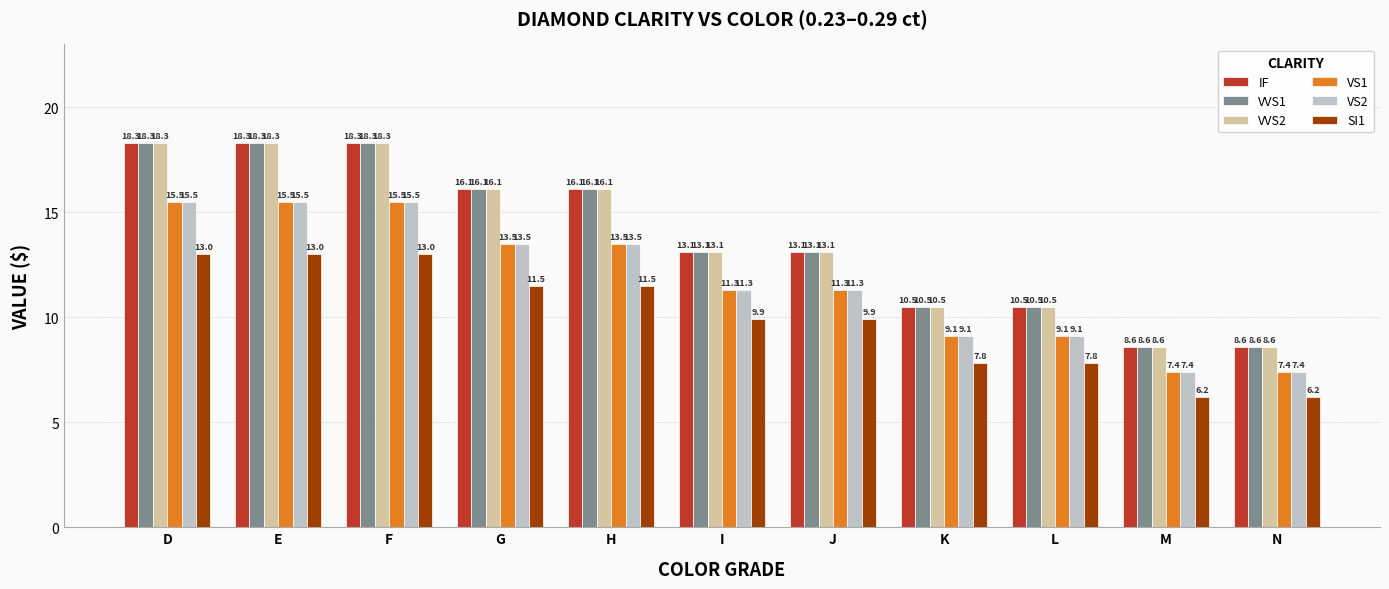

What is the maximum value shown in the chart?

18.3